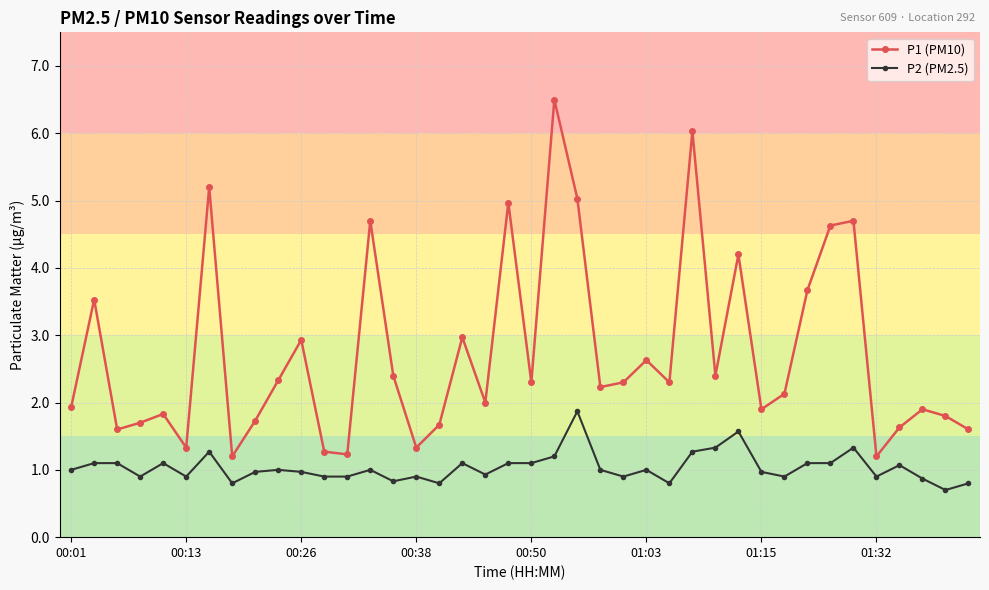

Rank the series by their average value, from lowest to highest.

P2 (PM2.5), P1 (PM10)